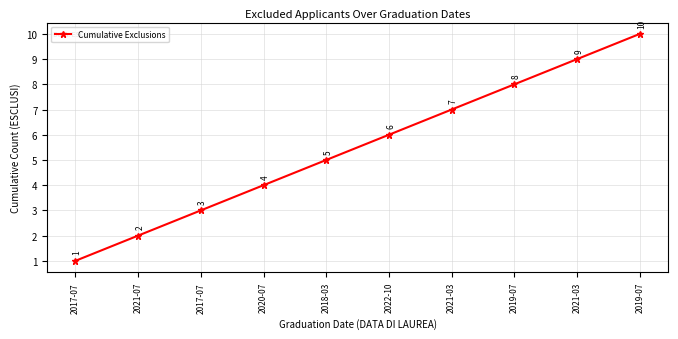

How many values are below 6?

5